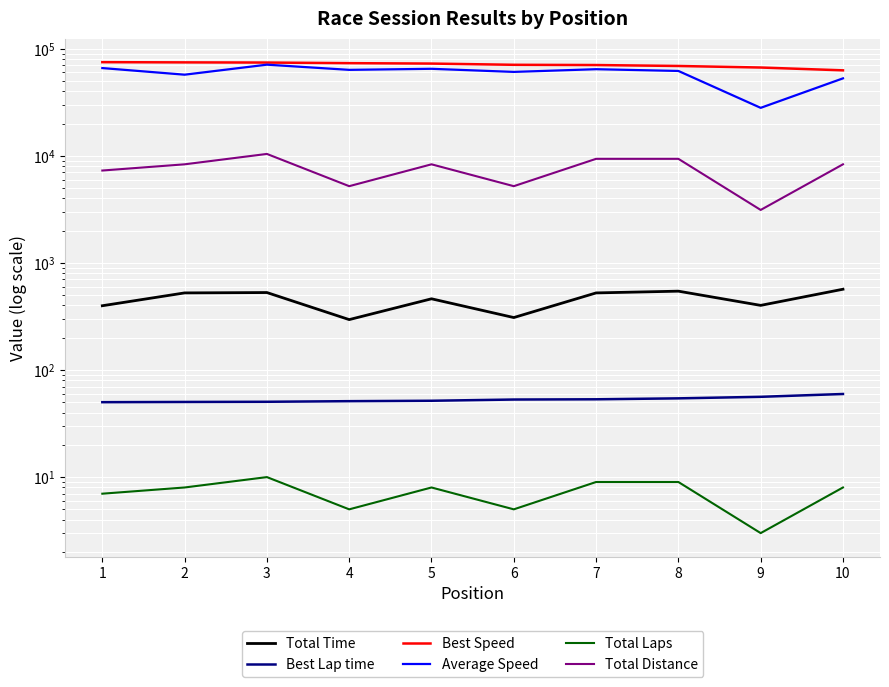

True or false: Best Lap time and Best Speed intersect in this chart.

False